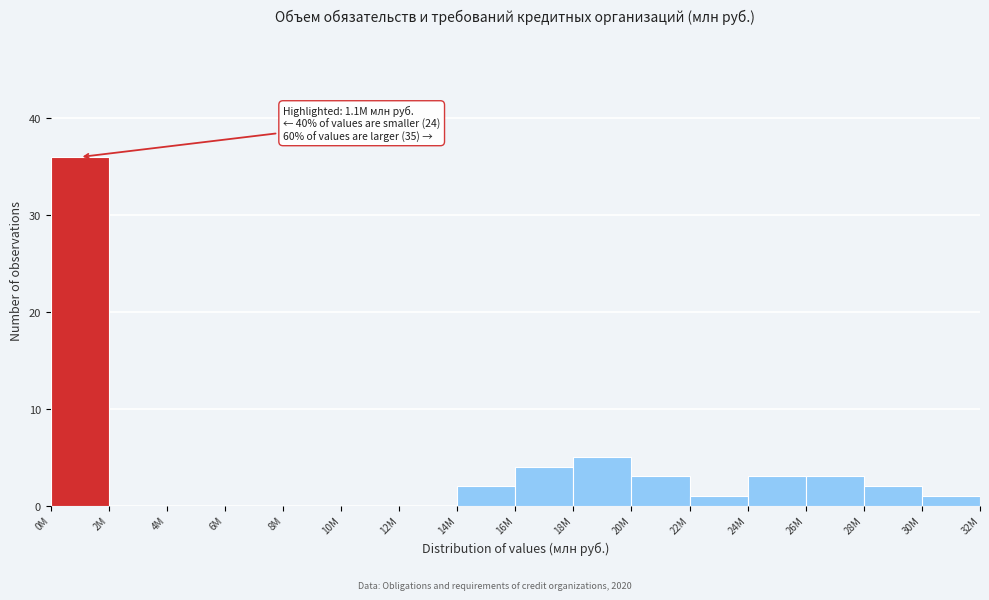

Reading left to right, list all the values displayed in this chart.

0M=36	2M=0	4M=0	6M=0	8M=0	10M=0	12M=0	14M=2	16M=4	18M=5	20M=3	22M=1	24M=3	26M=3	28M=2	30M=1